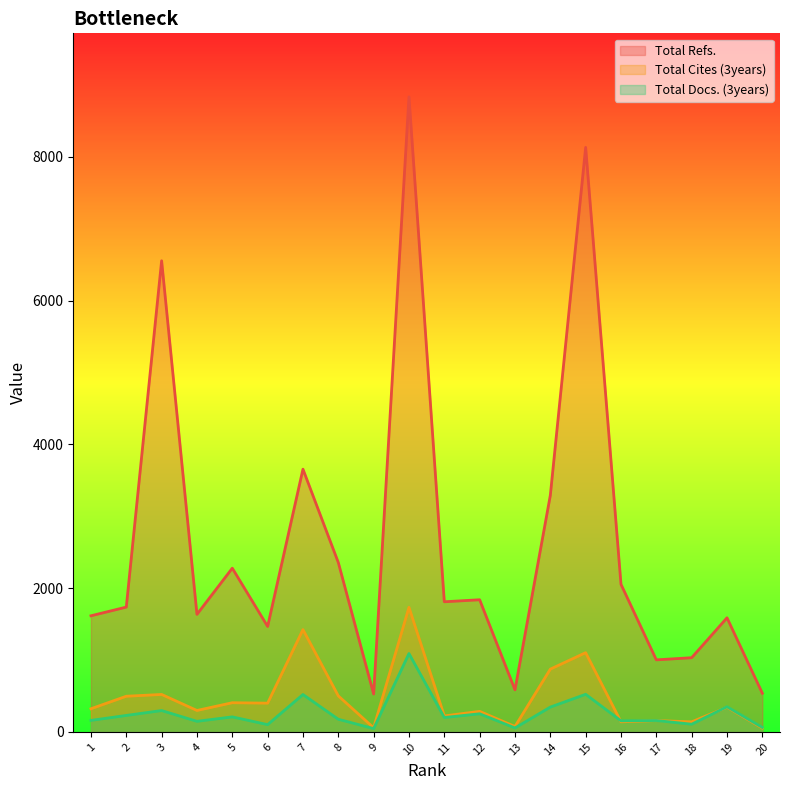

List the series in order of their peak value, lowest first.

Total Docs. (3years), Total Cites (3years), Total Refs.